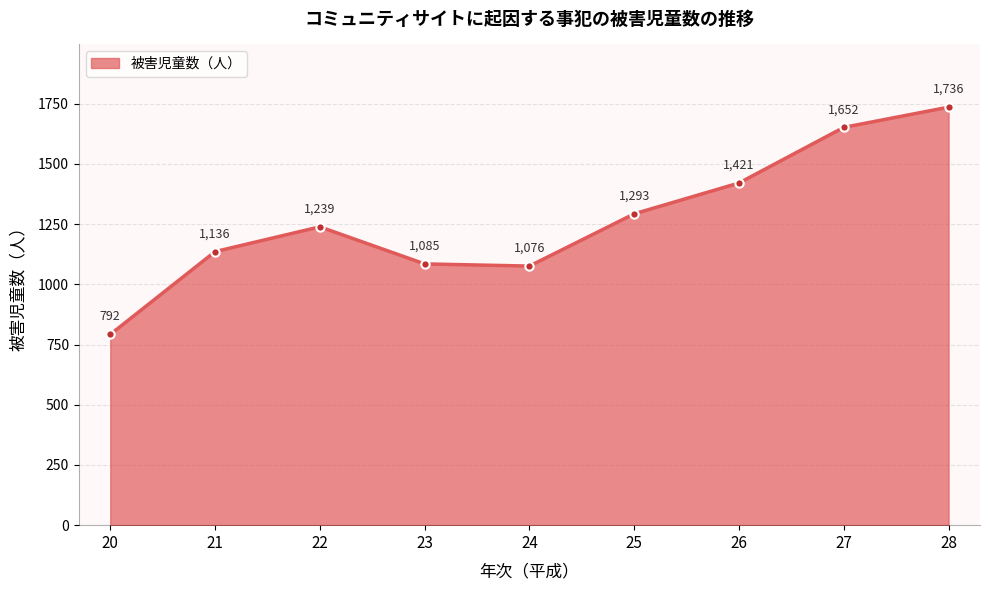

Which has a higher value, 22 or 27?

27